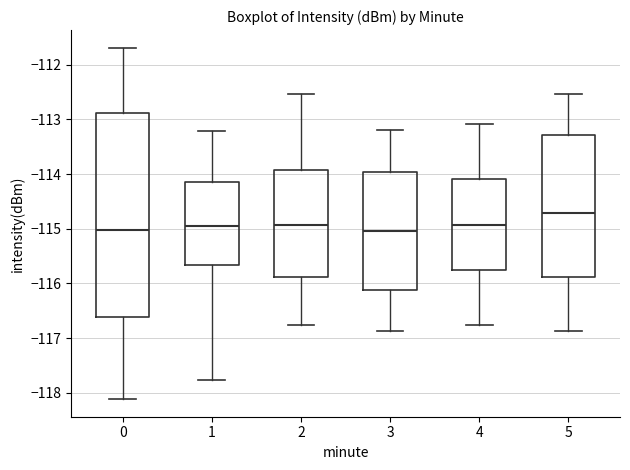

Reading left to right, transcribe this box plot: for each box, give where its median line is, the range the box spans, and where its two whiskers end, as read against the y-axis. The values are not printed on the chart, so give them approximately, as read against the axis.

0: median -115.0, box -116.6 to -112.9, whiskers -118.1 to -111.7
1: median -115.0, box -115.7 to -114.1, whiskers -117.8 to -113.2
2: median -114.9, box -115.9 to -113.9, whiskers -116.8 to -112.5
3: median -115.0, box -116.1 to -114.0, whiskers -116.9 to -113.2
4: median -114.9, box -115.8 to -114.1, whiskers -116.8 to -113.1
5: median -114.7, box -115.9 to -113.3, whiskers -116.9 to -112.5